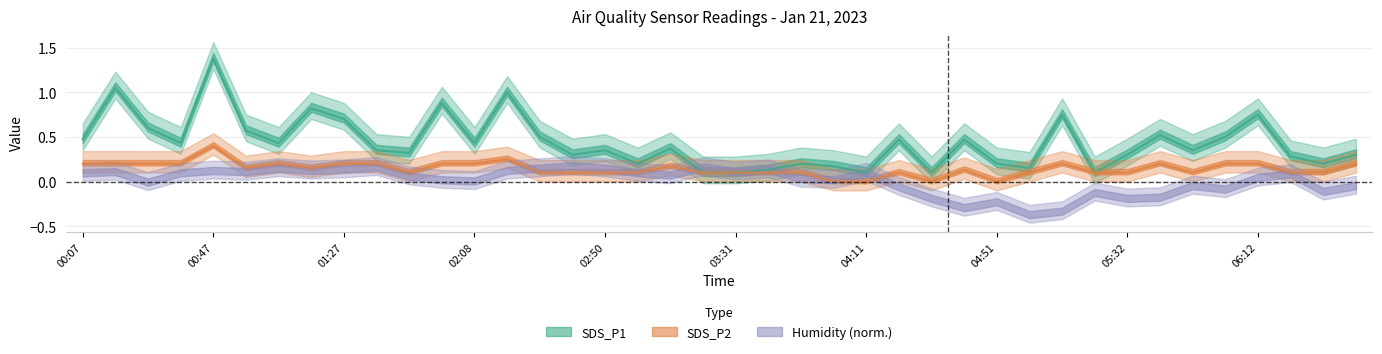

What position from the right is 02:08?

28